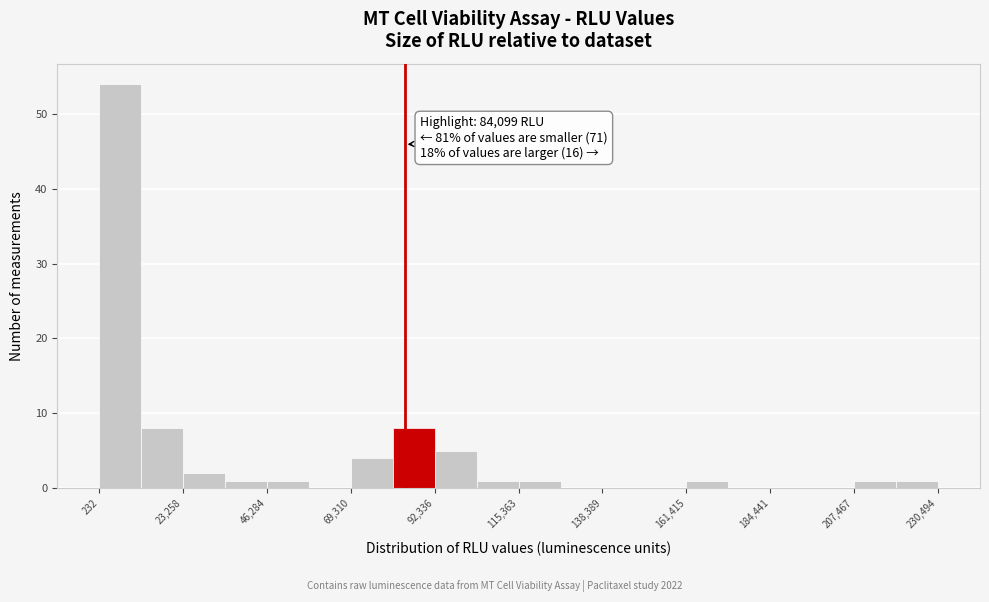

Read against the x-axis, roughly where is the centre of the tallest bar?

5000